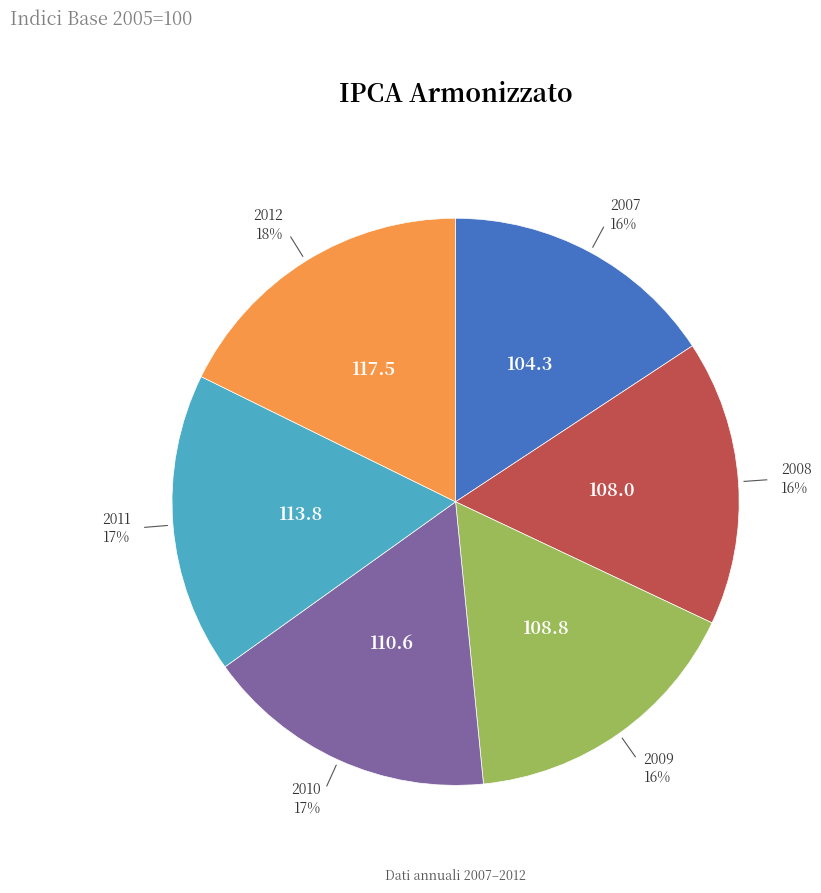

To the nearest percent, what is the average slice percentage?

17%